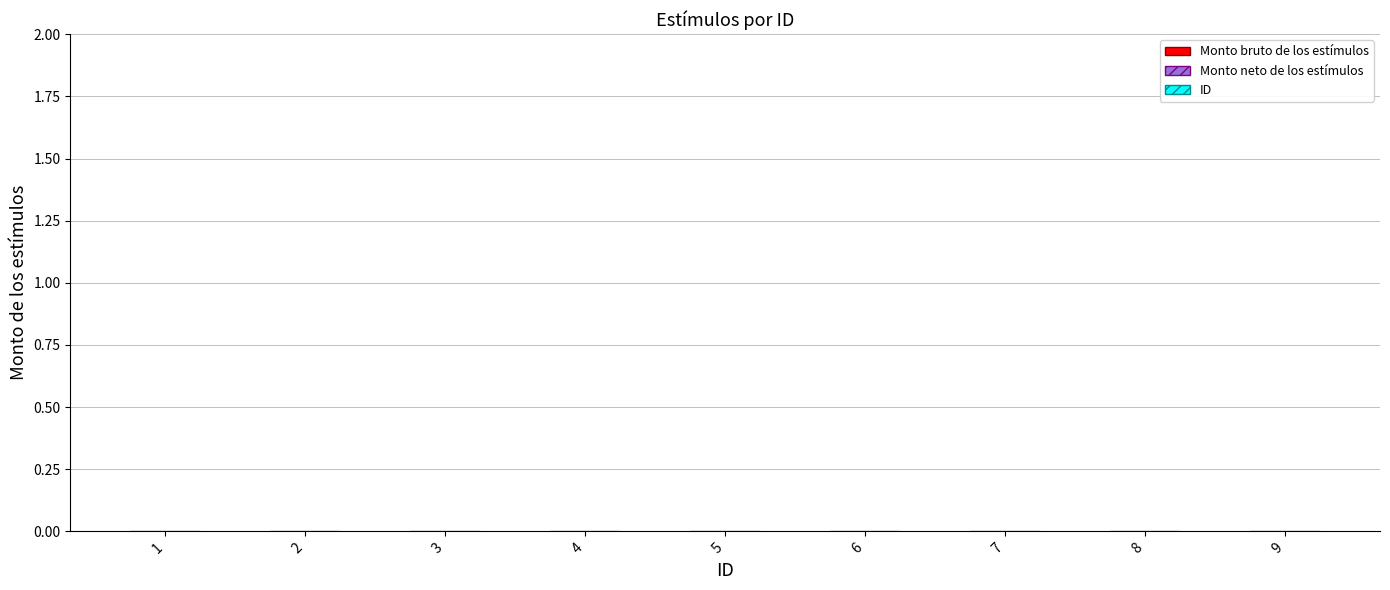

Reading left to right, list all the values displayed in this chart.

Monto bruto de los estímulos: 0	0	0	0	0	0	0	0	0
Monto neto de los estímulos: 0	0	0	0	0	0	0	0	0
ID: 1	2	3	4	5	6	7	8	9